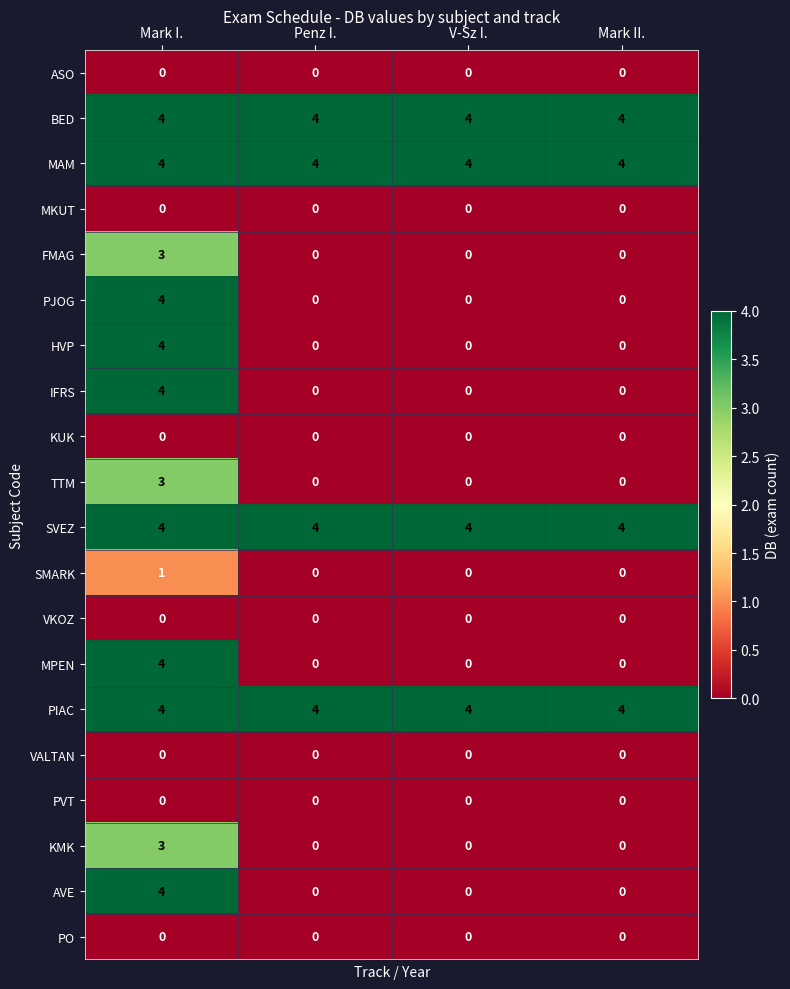

How many IFRS values are between 0 and 4?

4